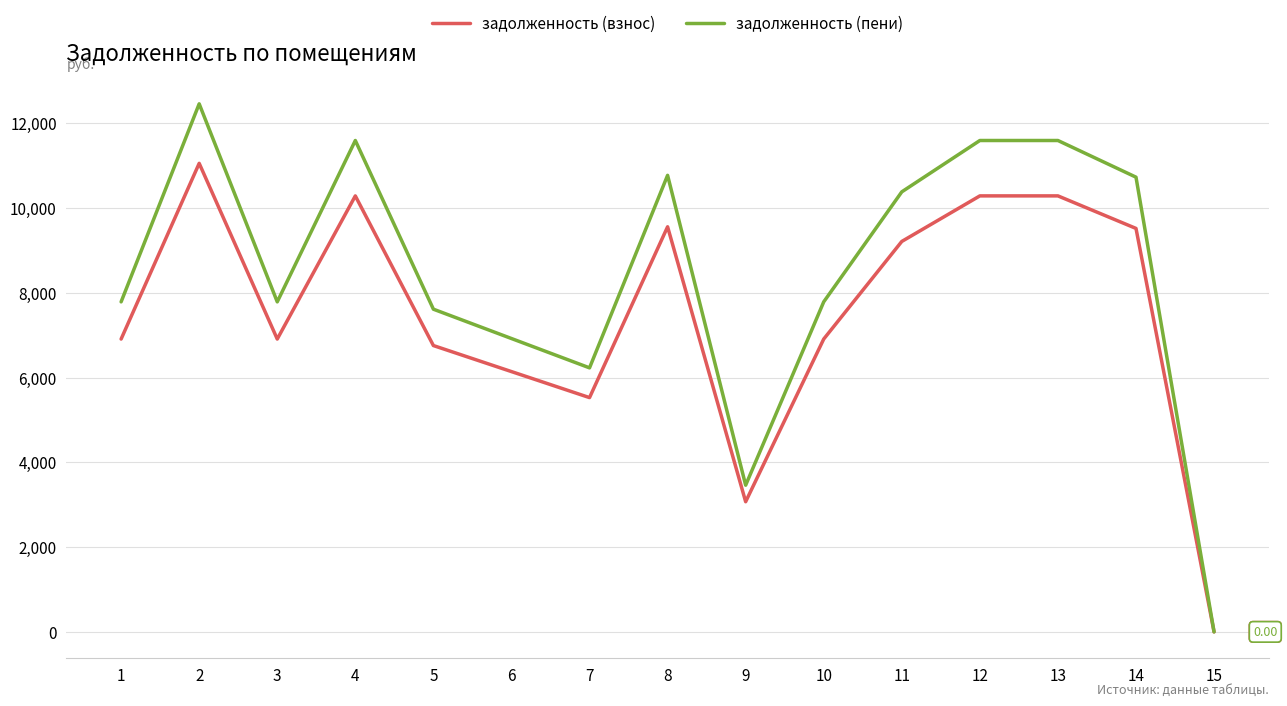

Rank the series at 10 from highest to lowest value.

задолженность (пени), задолженность (взнос)